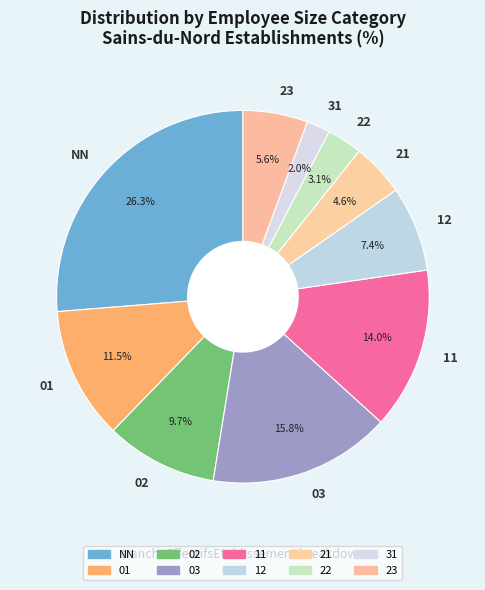

Combined, do 11 and 23 account for over 50%?

No